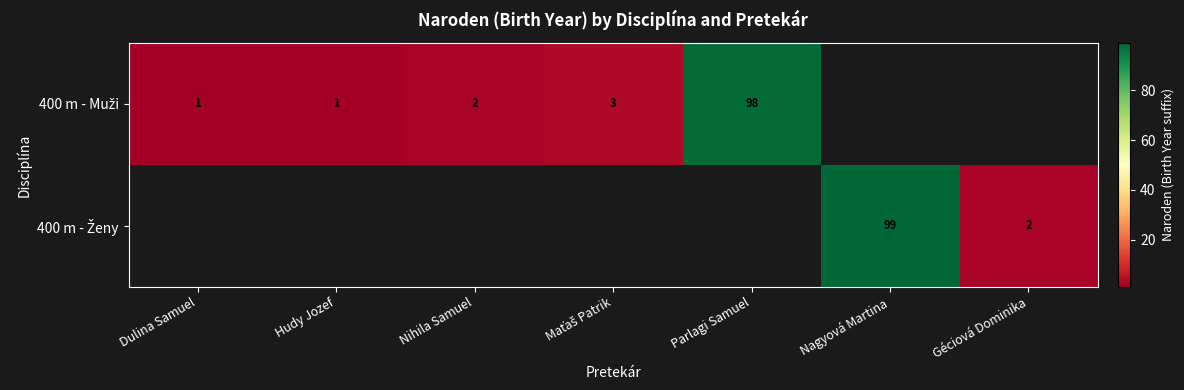

The value of 400 m - Muži at Nihila Samuel is 0.9. True or false?

False